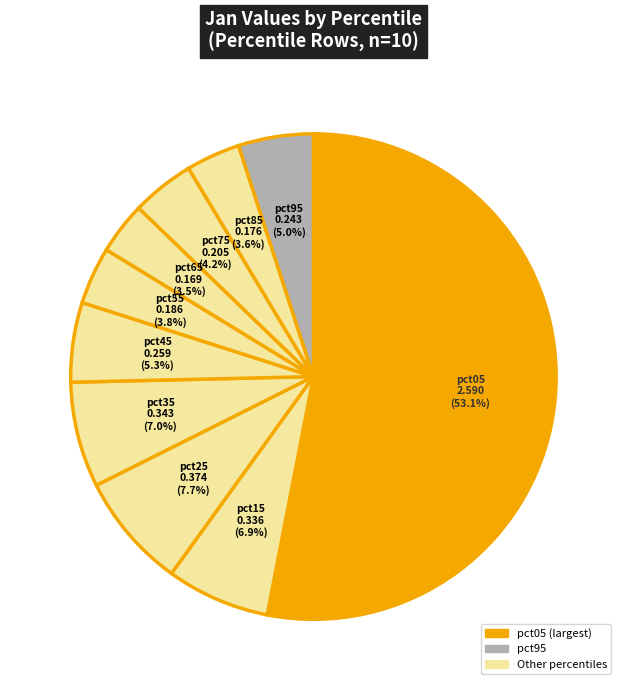

What is the majority slice?

pct05